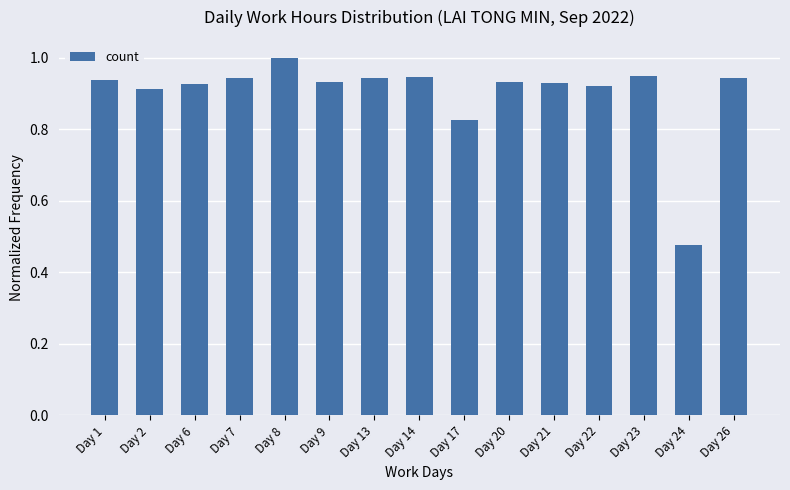

How many series are shown in this chart?

1